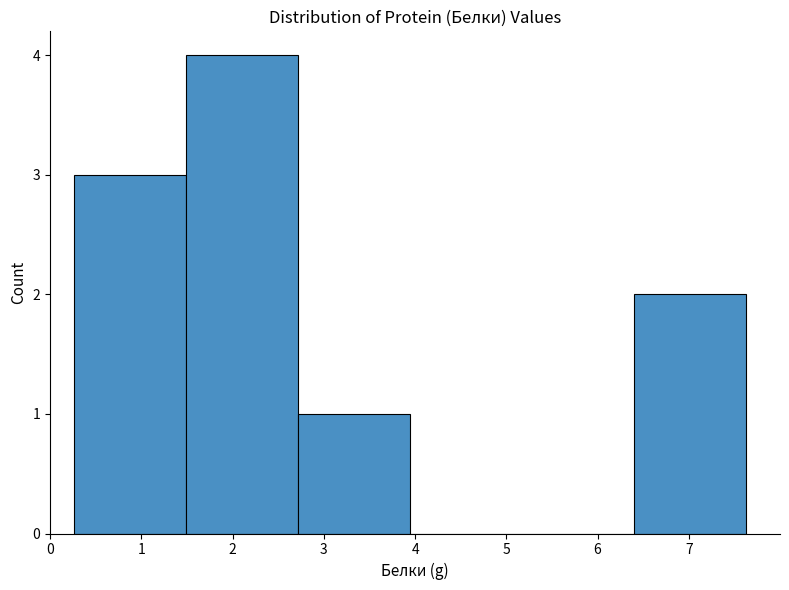

Which range on the x-axis has the tallest bar?

1.5 to 2.7